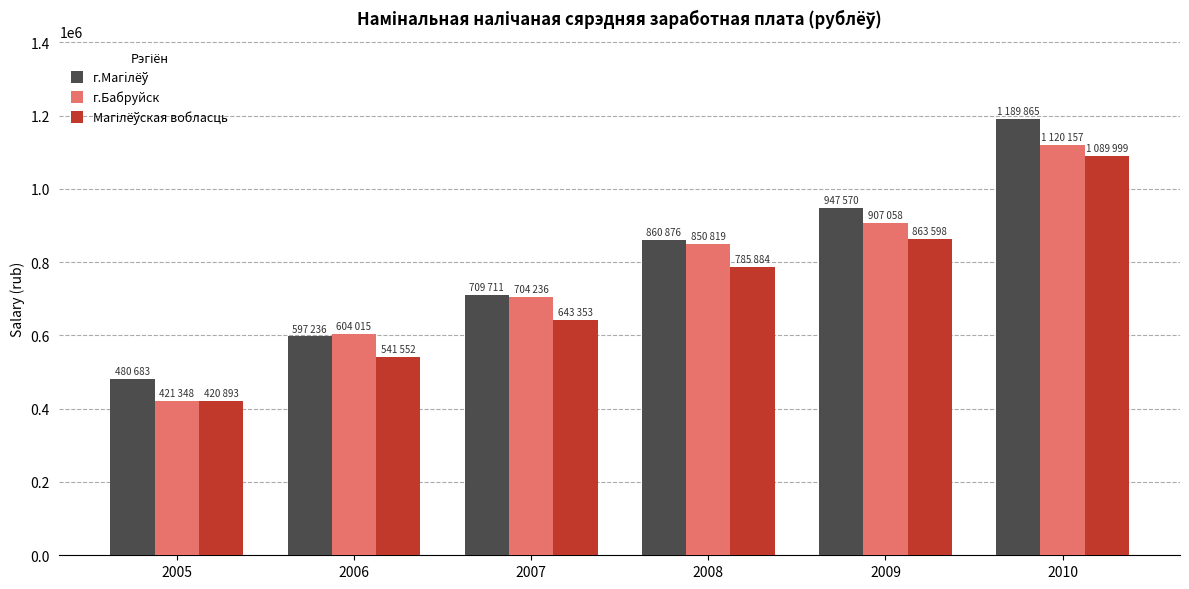

Which category has the highest value across all series?

2010